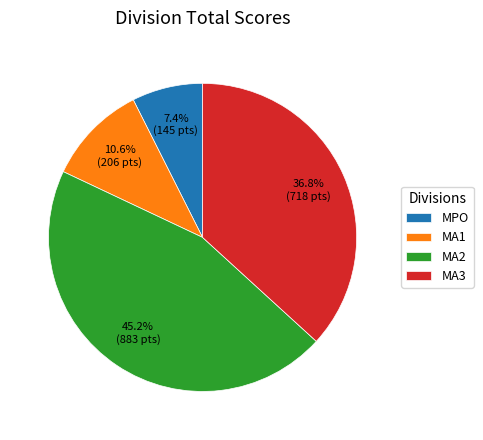

What is the total percentage of MA2 and MA3?

82.0%